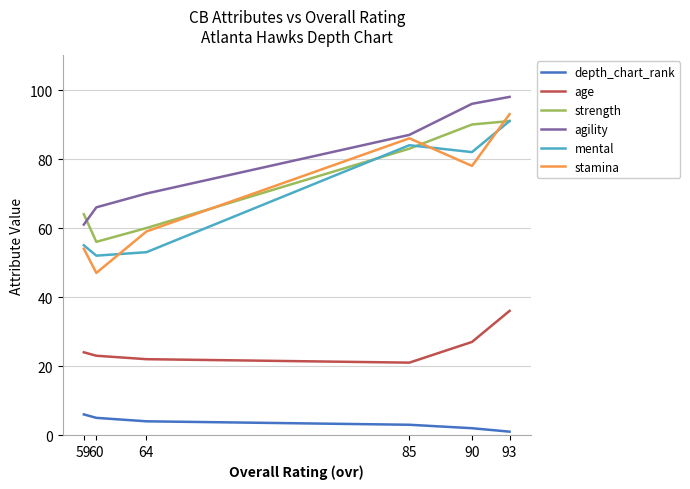

The value of agility at 85 is 87. True or false?

True